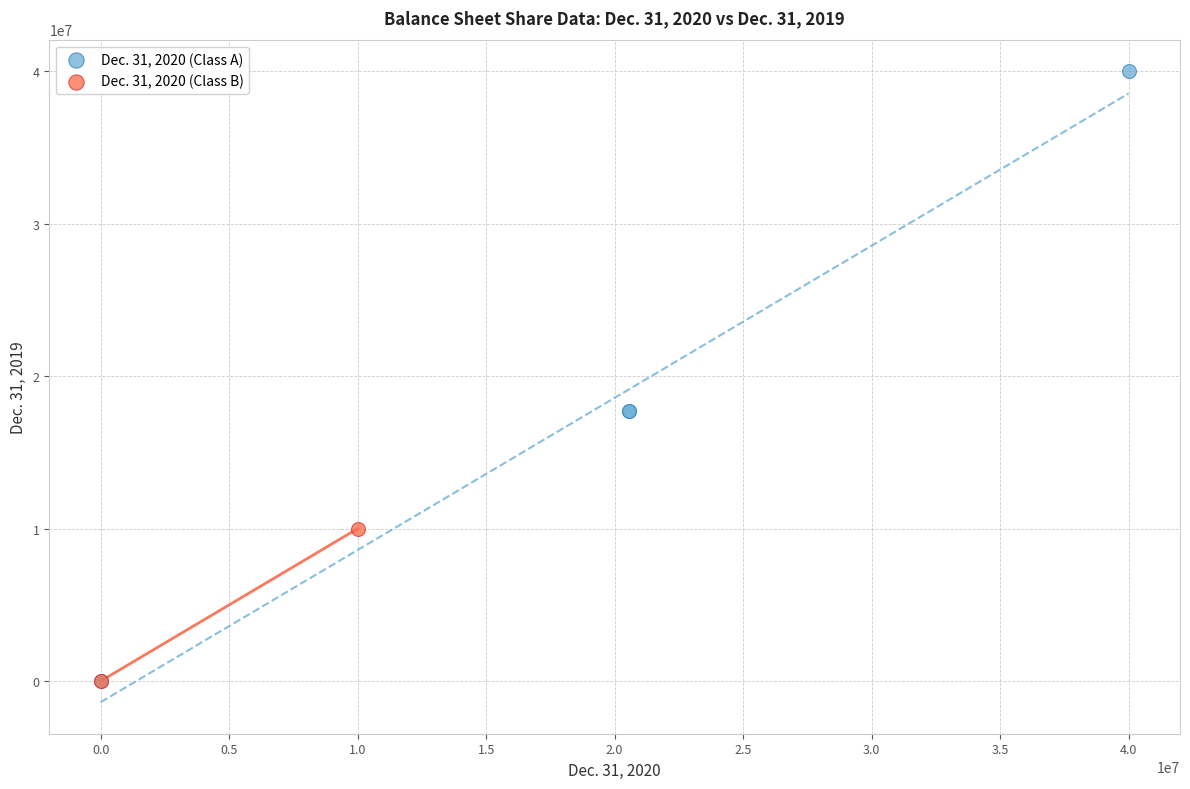

What are all the series names shown in the legend?

Dec. 31, 2020 (Class A), Dec. 31, 2020 (Class B)